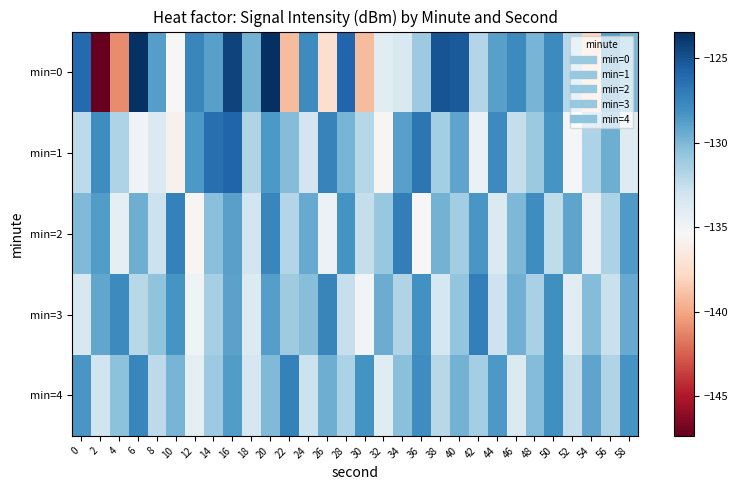

Reading right to left, list all the values displayed in this chart.

min=0: 58=-129.9	56=-128.8	54=-137.9	52=-132.0	50=-127.8	48=-129.8	46=-127.8	44=-128.8	42=-131.8	40=-125.3	38=-125.0	36=-131.0	34=-133.5	32=-134.1	30=-139.1	28=-125.9	26=-137.4	24=-127.8	22=-139.1	20=-123.4	18=-129.8	16=-124.3	14=-128.9	12=-127.5	10=-135.3	8=-128.8	6=-123.6	4=-141.0	2=-147.3	0=-126.1
min=1: 58=-133.8	56=-129.5	54=-131.7	52=-135.1	50=-128.3	48=-130.9	46=-132.5	44=-127.8	42=-134.6	40=-129.1	38=-131.3	36=-126.7	34=-128.9	32=-135.5	30=-132.0	28=-129.8	26=-127.4	24=-133.1	22=-130.2	20=-128.5	18=-131.8	16=-125.8	14=-126.4	12=-128.5	10=-135.9	8=-133.6	6=-134.9	4=-131.6	2=-128.0	0=-132.2
min=2: 58=-128.6	56=-131.6	54=-134.4	52=-129.1	50=-132.3	48=-127.9	46=-130.0	44=-133.6	42=-128.4	40=-131.2	38=-129.7	36=-135.3	34=-127.1	32=-130.8	30=-132.5	28=-128.2	26=-134.7	24=-129.3	22=-131.9	20=-127.6	18=-133.1	16=-128.9	14=-130.4	12=-135.6	10=-127.3	8=-132.8	6=-129.5	4=-134.2	2=-128.7	0=-130.1
min=3: 58=-129.3	56=-132.7	54=-130.2	52=-134.1	50=-128.0	48=-131.5	46=-129.6	44=-132.9	42=-127.2	40=-130.7	38=-133.3	36=-128.1	34=-131.8	32=-129.4	30=-135.0	28=-132.6	26=-127.5	24=-130.3	22=-131.1	20=-128.8	18=-133.7	16=-129.0	14=-131.4	12=-134.9	10=-128.3	8=-130.6	6=-132.1	4=-127.8	2=-129.2	0=-133.5
min=4: 58=-128.3	56=-131.8	54=-129.1	52=-132.5	50=-128.0	48=-130.2	46=-133.6	44=-128.5	42=-131.3	40=-129.7	38=-132.1	36=-127.9	34=-130.4	32=-133.9	30=-128.2	28=-131.6	26=-129.5	24=-132.8	22=-127.3	20=-130.1	18=-133.4	16=-128.7	14=-131.0	12=-134.3	10=-129.8	8=-132.2	6=-127.6	4=-130.5	2=-133.0	0=-128.4